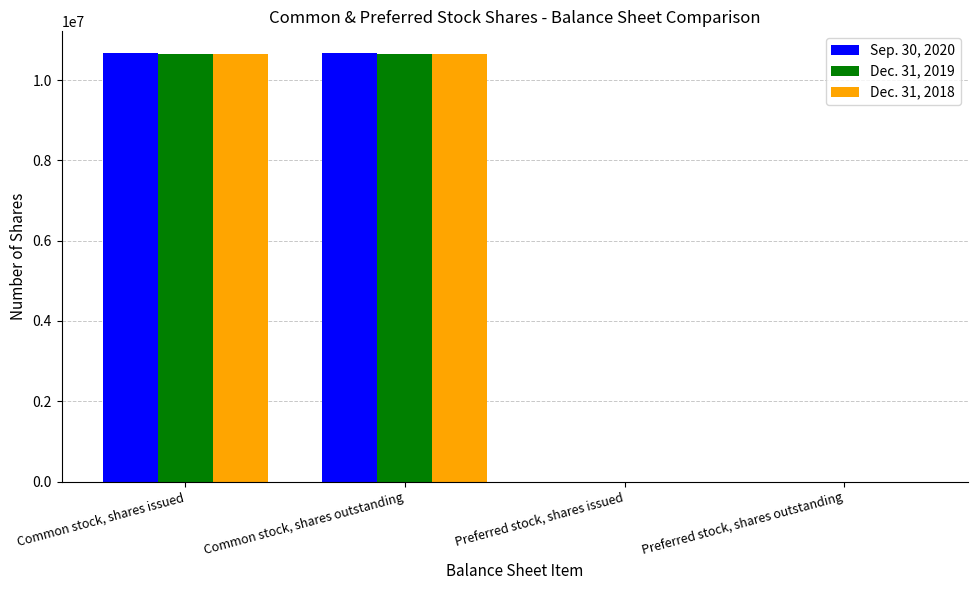

How many distinct data groups are displayed?

3